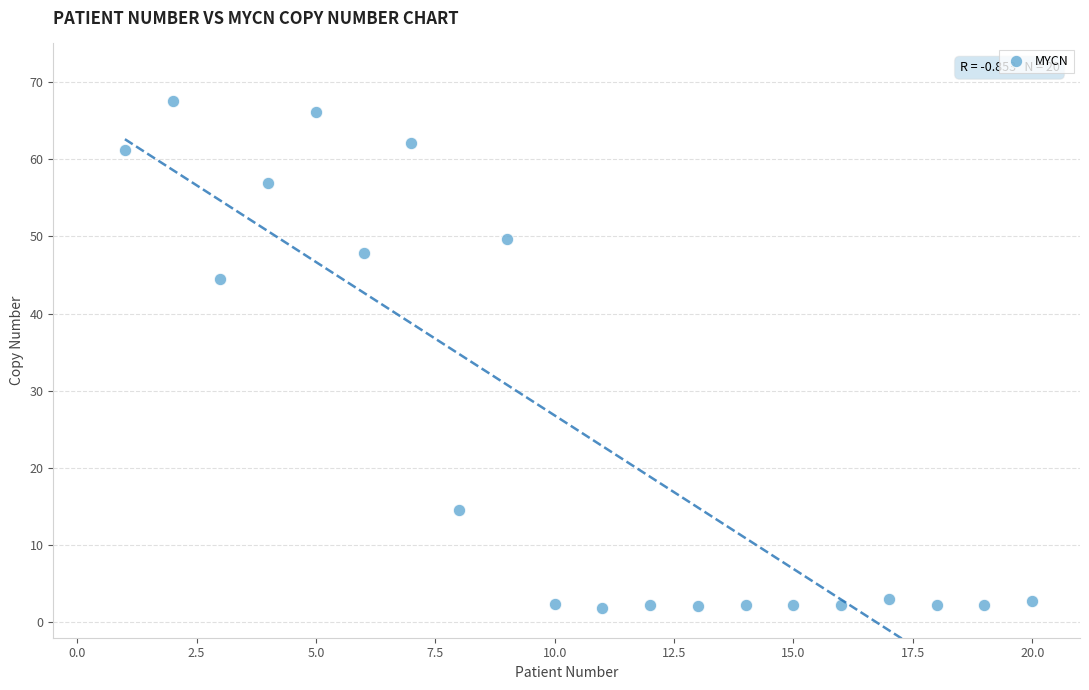

What is the range of X values (max minus min)?

19.0